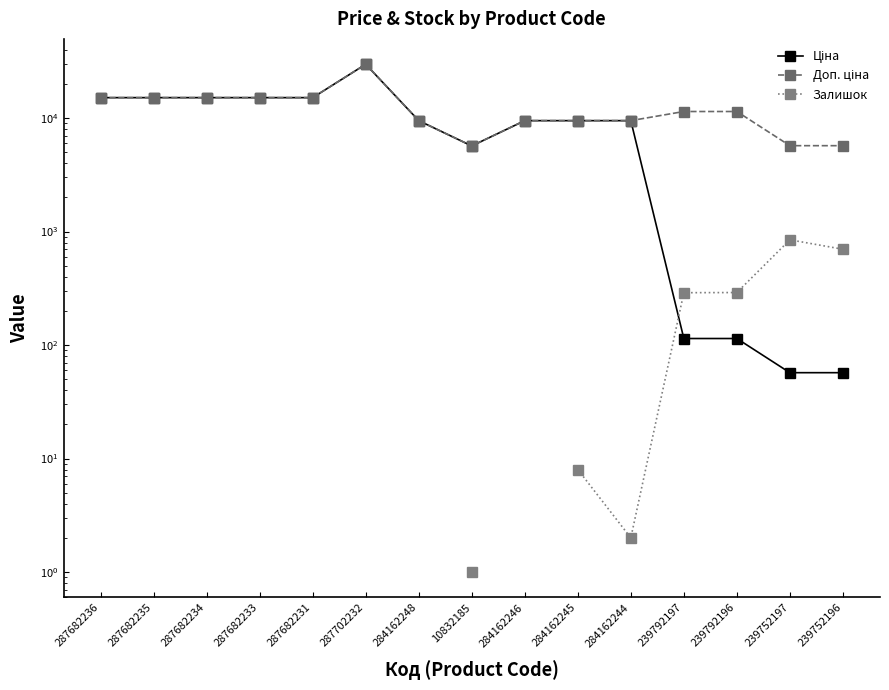

At which category does Ціна reach its first local peak?

287702232